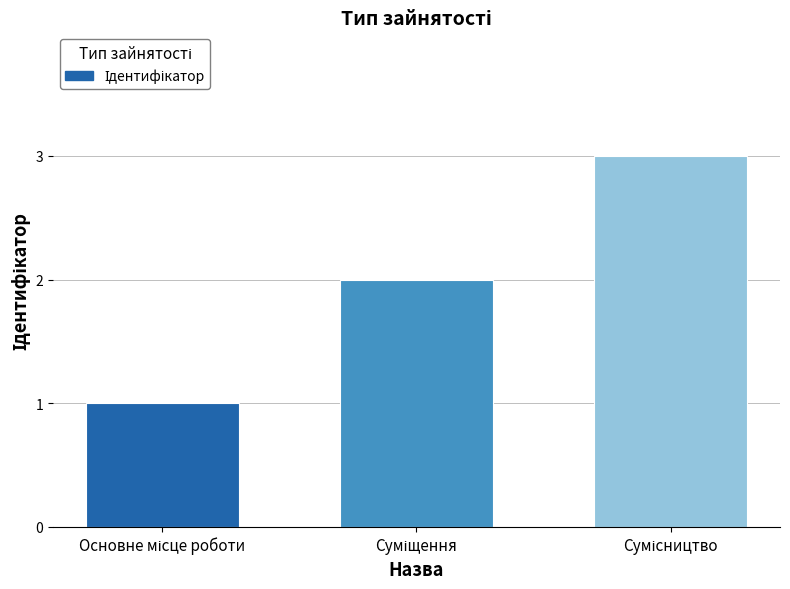

What is the maximum value shown in the chart?

3